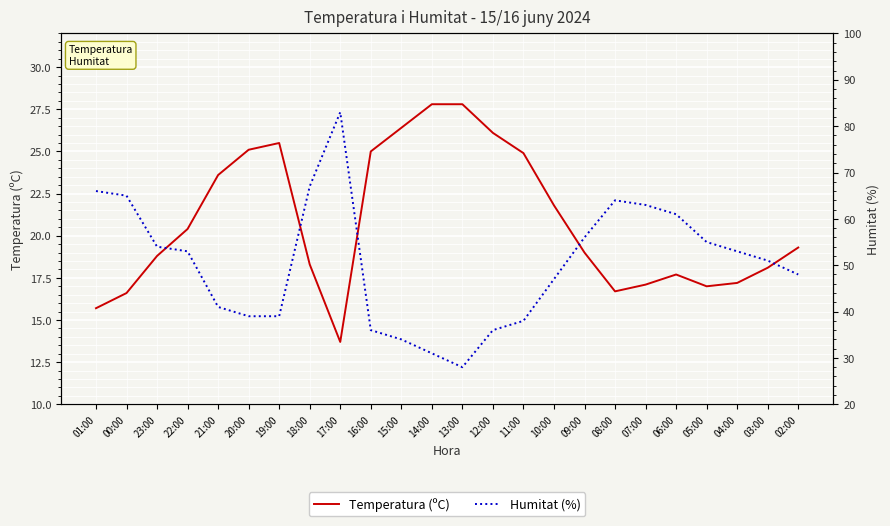

Read the Humitat (%) value at 04:00.

53.0